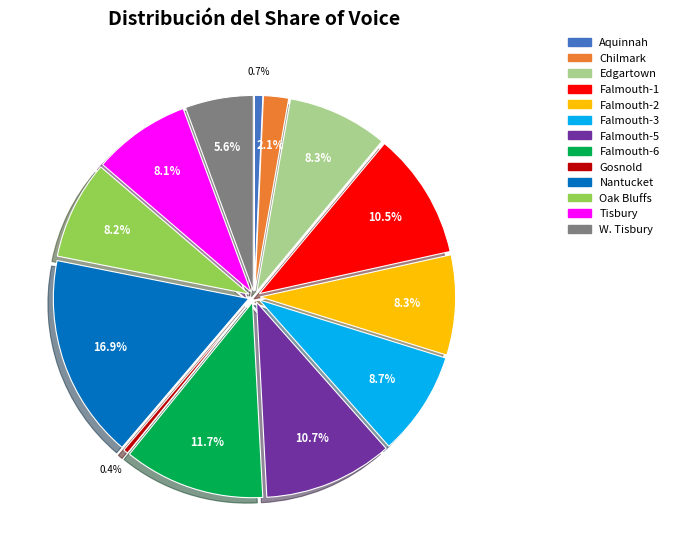

To the nearest percent, what portion does Oak Bluffs represent?

8%